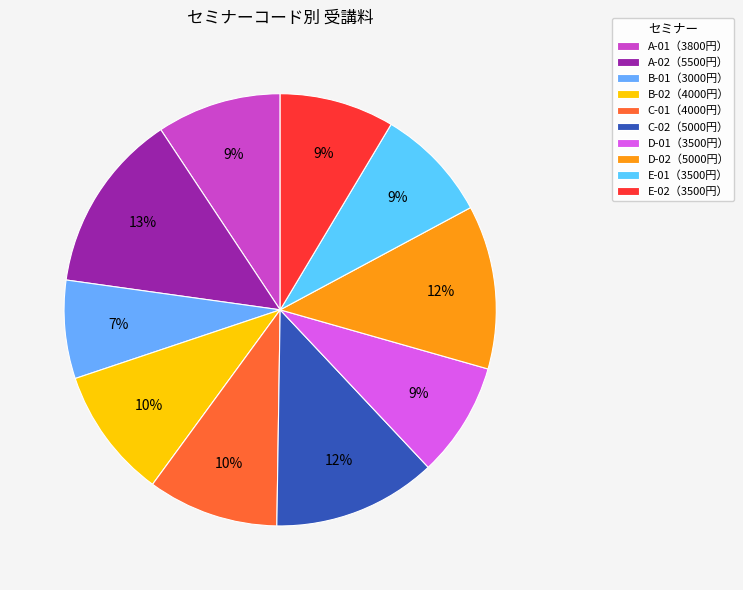

How many segments does this pie chart have?

10